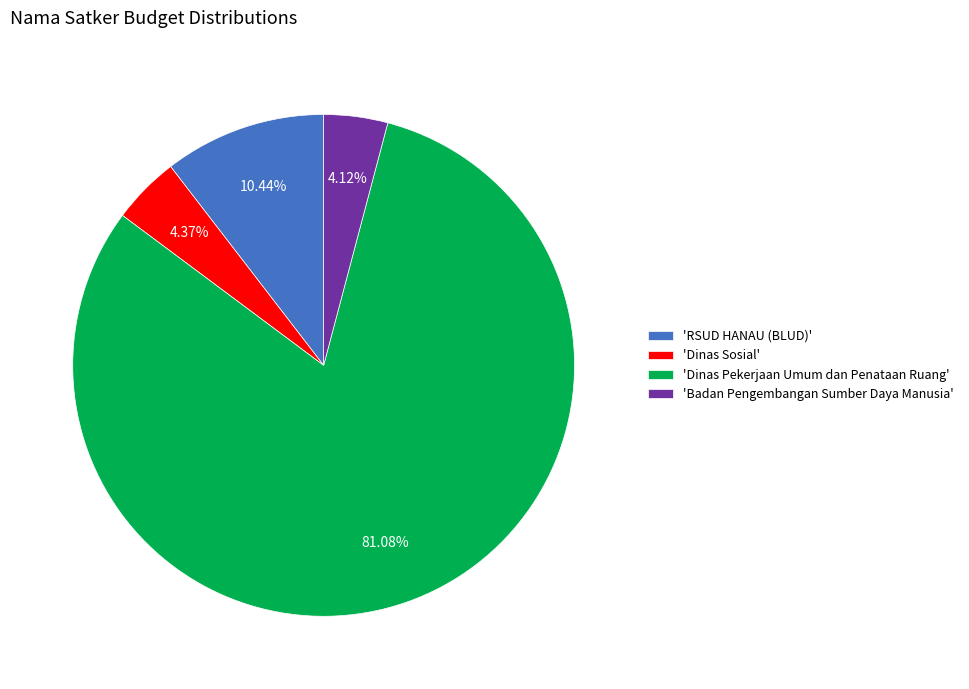

To the nearest percent, what is the average slice percentage?

25%